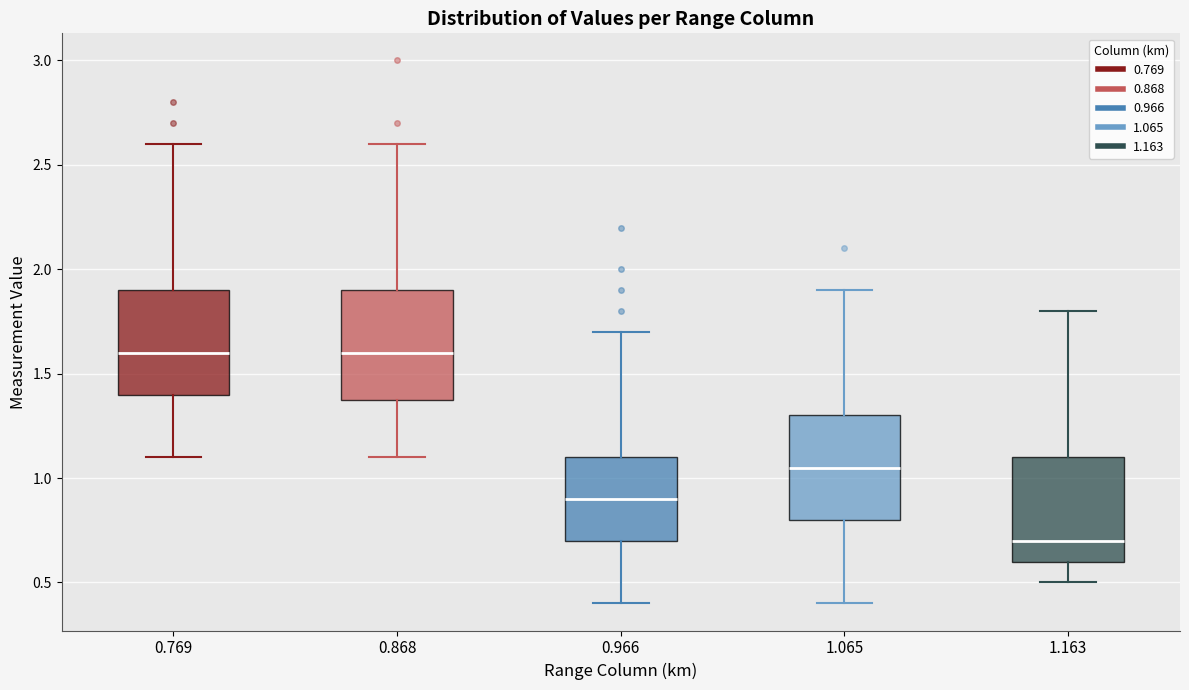

Reading left to right, transcribe this box plot: for each box, give where its median line is, the range the box spans, and where its two whiskers end, as read against the y-axis. The values are not printed on the chart, so give them approximately, as read against the axis.

0.769: median 1.60, box 1.40 to 1.90, whiskers 1.10 to 2.60
0.868: median 1.60, box 1.40 to 1.90, whiskers 1.10 to 2.60
0.966: median 0.90, box 0.70 to 1.10, whiskers 0.40 to 1.70
1.065: median 1.05, box 0.80 to 1.30, whiskers 0.40 to 1.90
1.163: median 0.70, box 0.60 to 1.10, whiskers 0.50 to 1.80